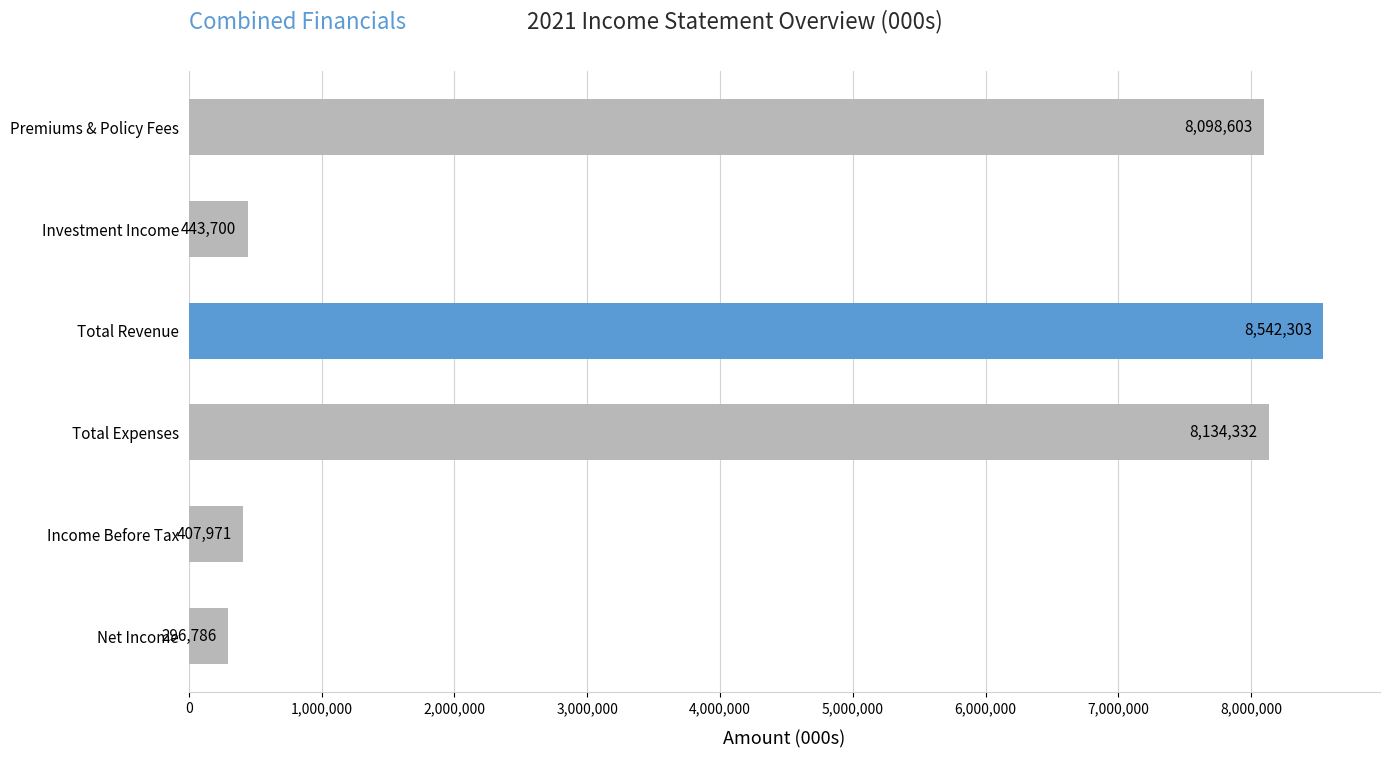

At which category does the chart reach its minimum across all series?

Net Income